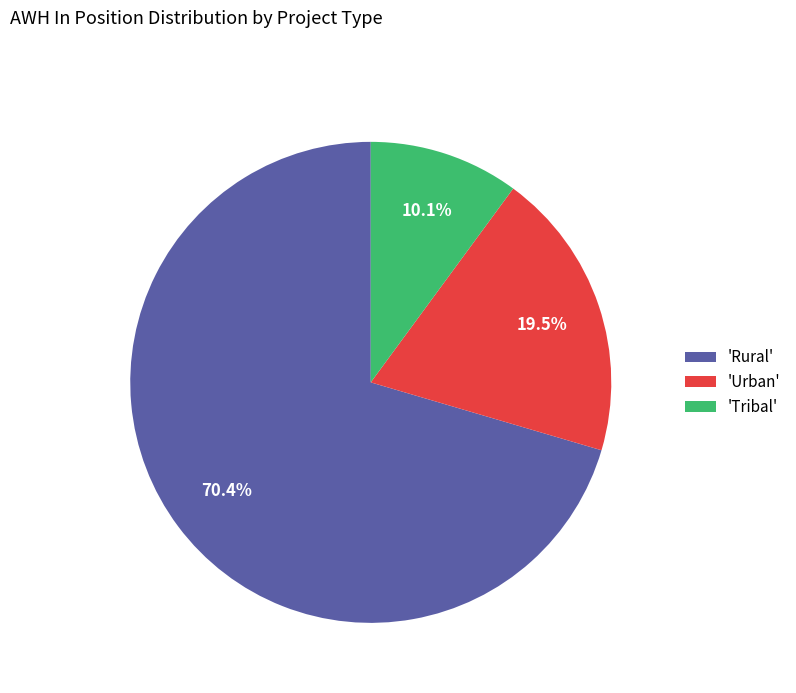

Which slice is the largest?

'Rural'